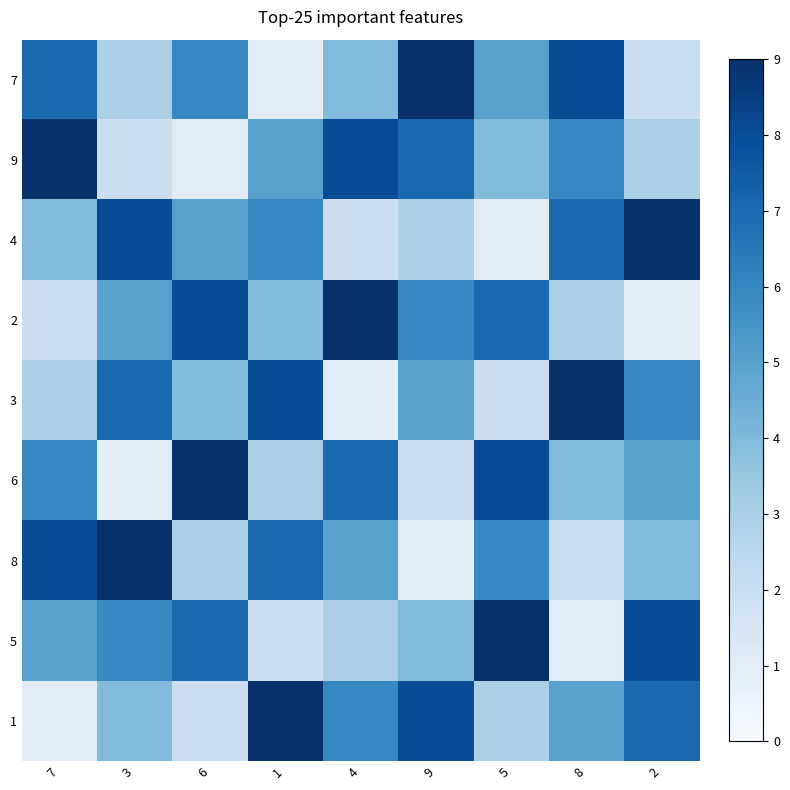

List the series in order of their peak value, lowest first.

7, 9, 4, 2, 3, 6, 8, 5, 1